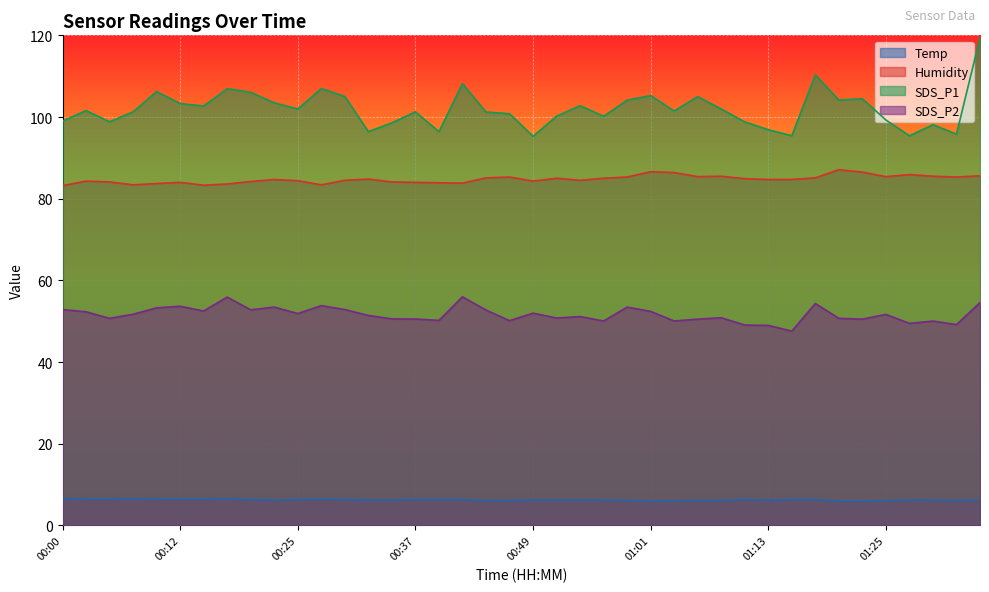

Rank the series by their average value, from highest to lowest.

SDS_P1, Humidity, SDS_P2, Temp